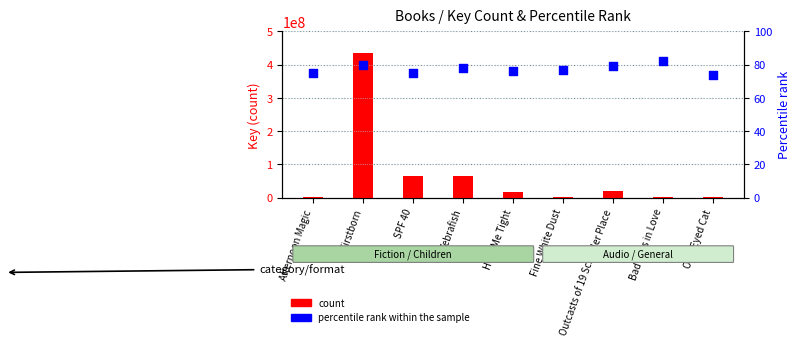

Which series has the widest spread of Y values?

count